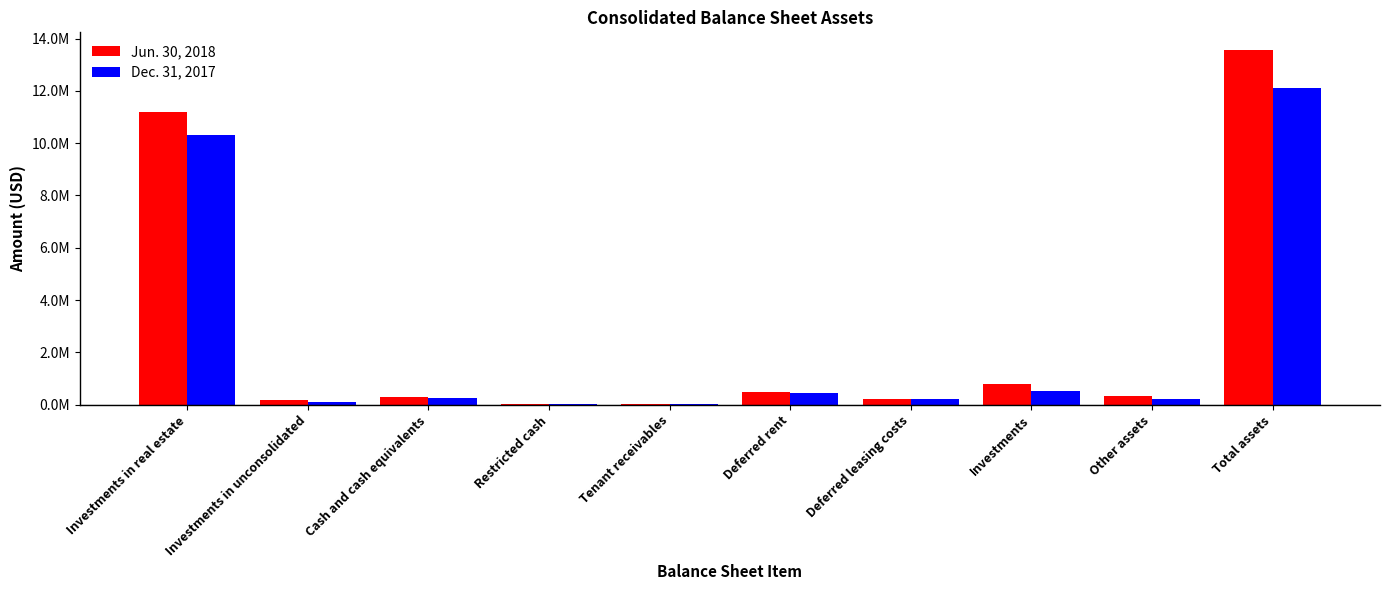

What are all the series names shown in the legend?

Jun. 30, 2018, Dec. 31, 2017